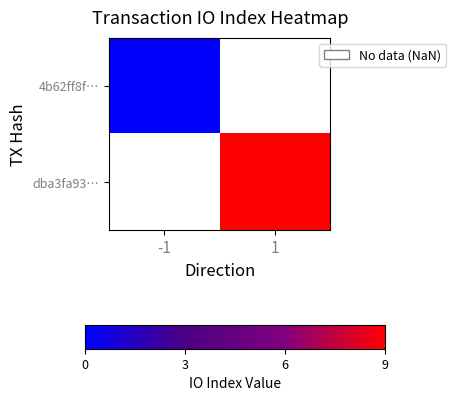

At -1, list the series in order from smallest to largest.

4b62ff8f…, dba3fa93…